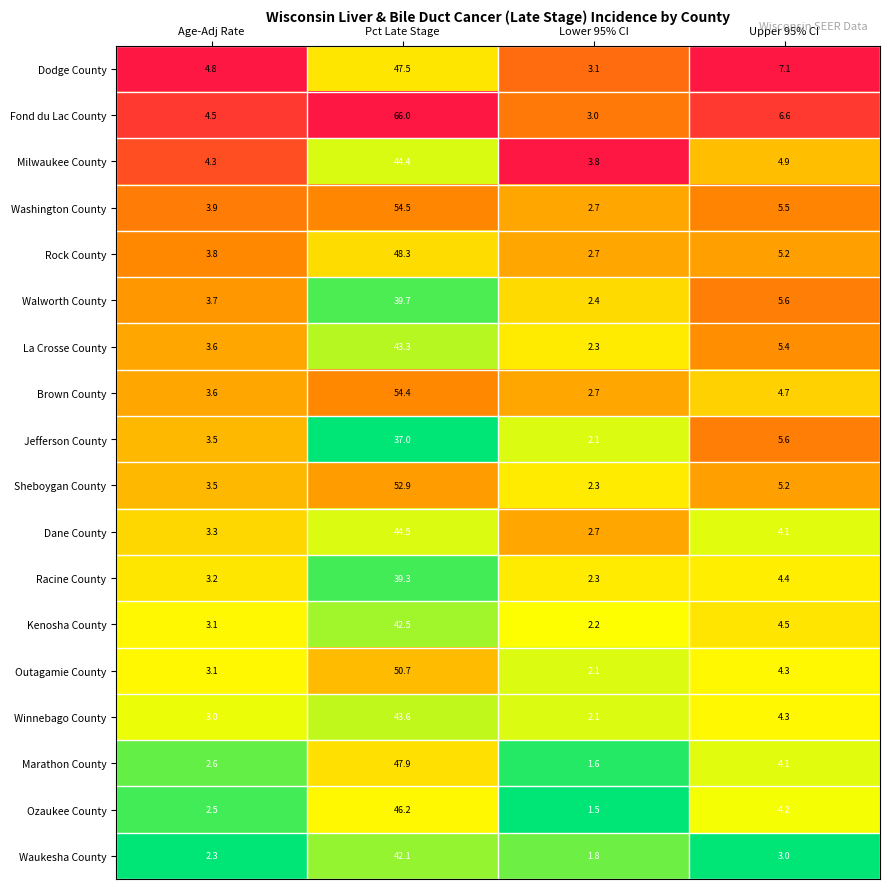

Rank the series by their maximum value, from lowest to highest.

Jefferson County, Racine County, Walworth County, Waukesha County, Kenosha County, La Crosse County, Winnebago County, Milwaukee County, Dane County, Ozaukee County, Dodge County, Marathon County, Rock County, Outagamie County, Sheboygan County, Brown County, Washington County, Fond du Lac County